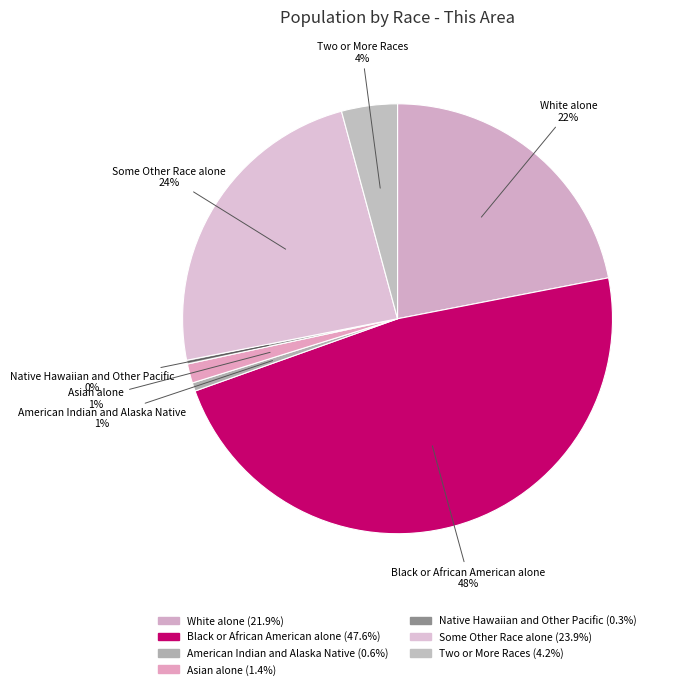

The American Indian and Alaska Native slice represents 12% of the pie. True or false?

False